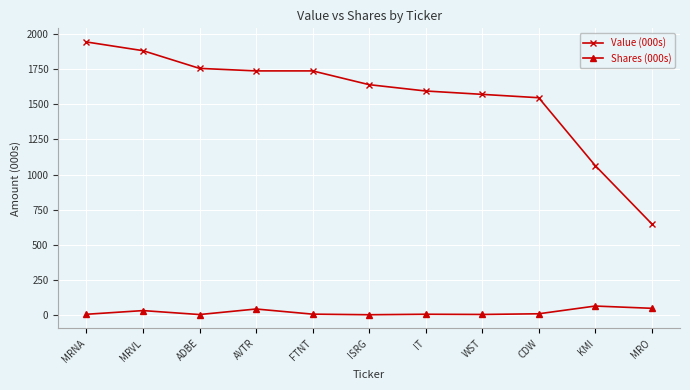

True or false: Value (000s) has a value of 690.7 at ISRG.

False